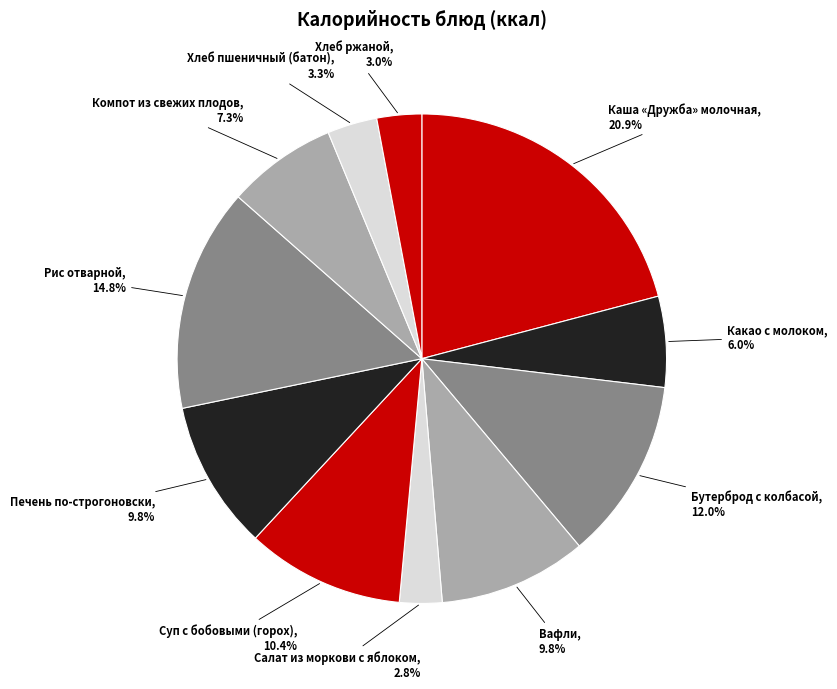

Which category has the biggest portion of the pie?

Каша «Дружба» молочная